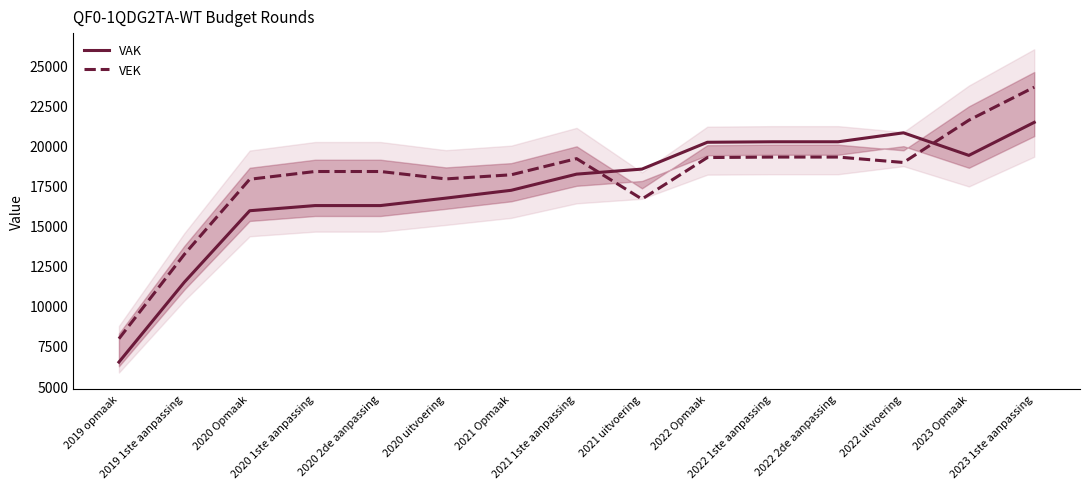

What is the difference between the maximum and minimum values in the VEK series?

15675